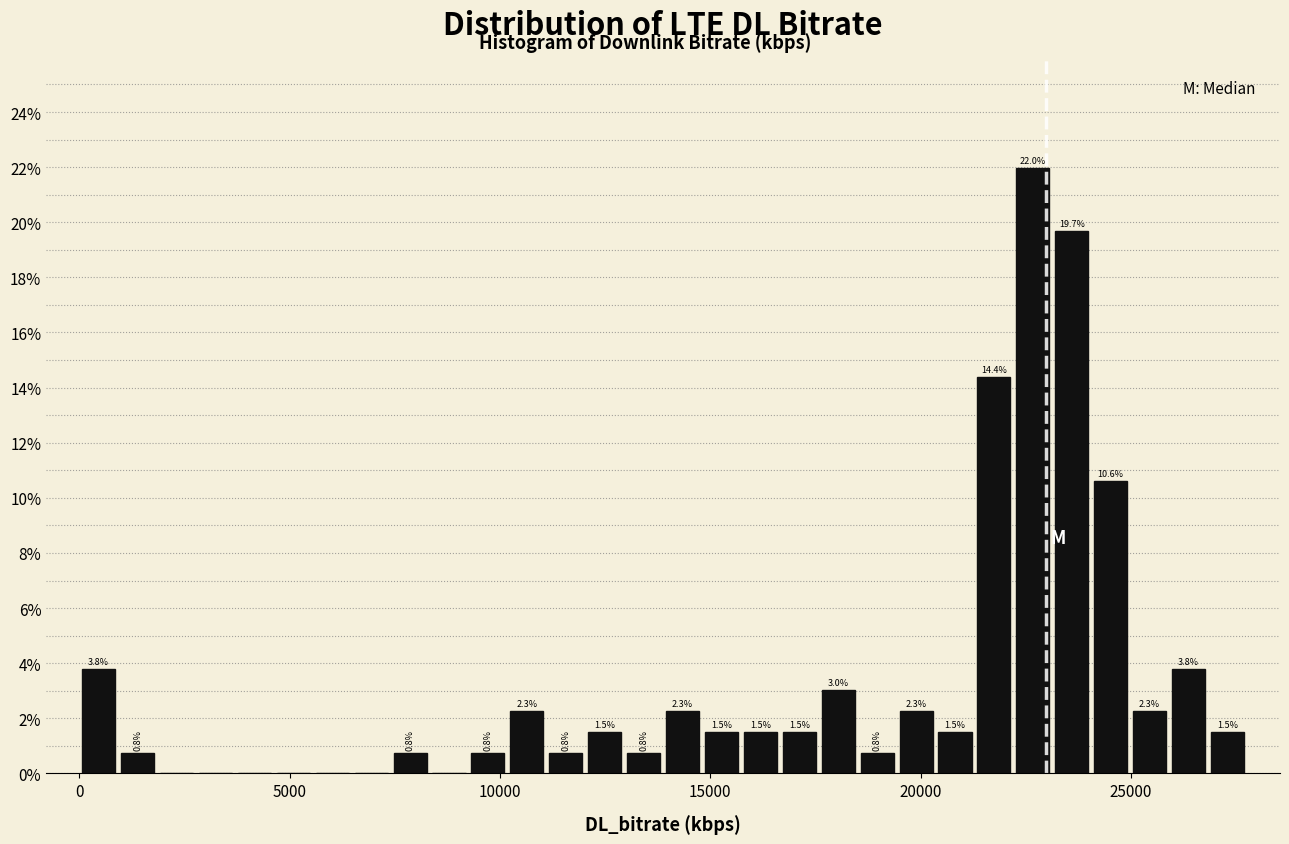

Read against the x-axis, roughly where is the centre of the tallest bar?

22500